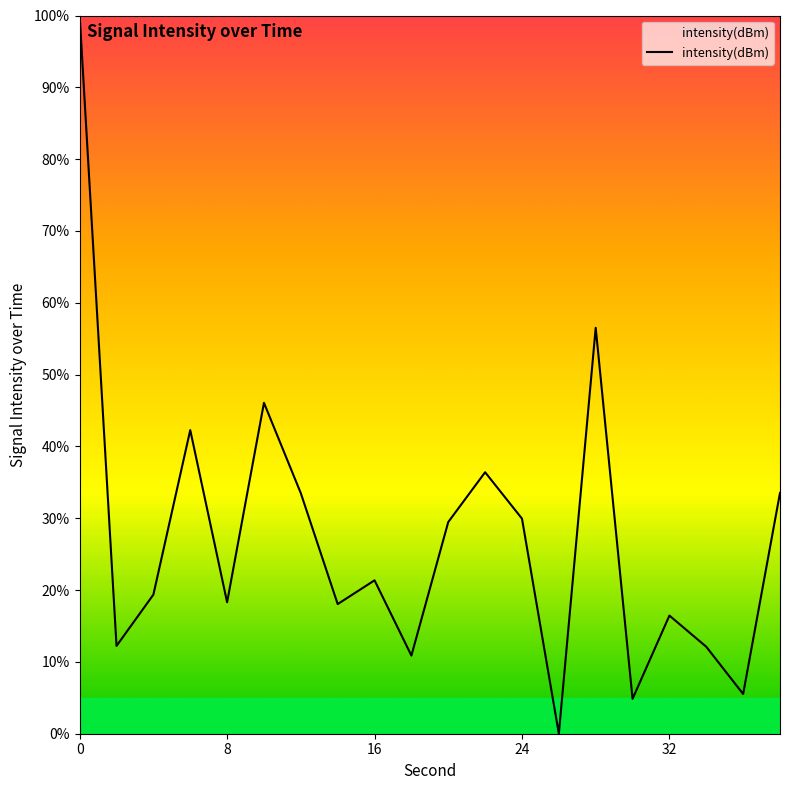

What is the maximum value shown in the chart?

100.0